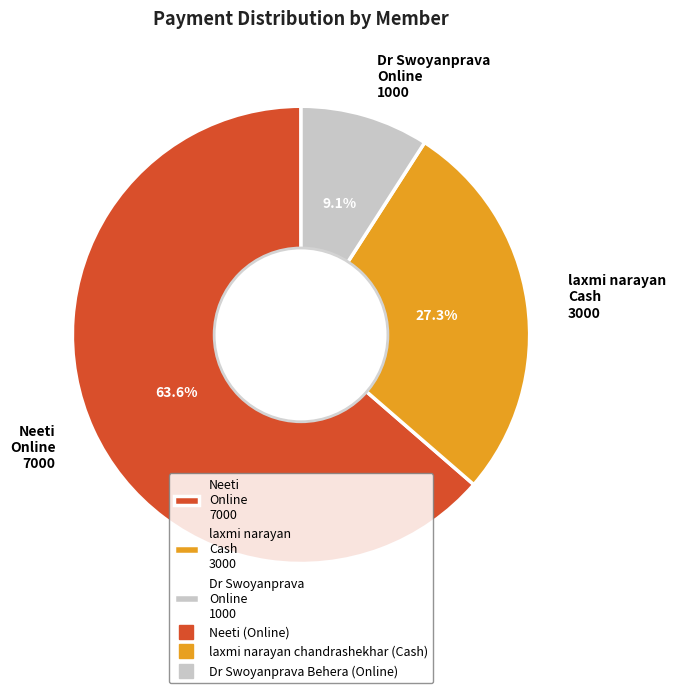

Do laxmi narayan Cash 3000 and Neeti Online 7000 together represent more than half of the pie?

Yes